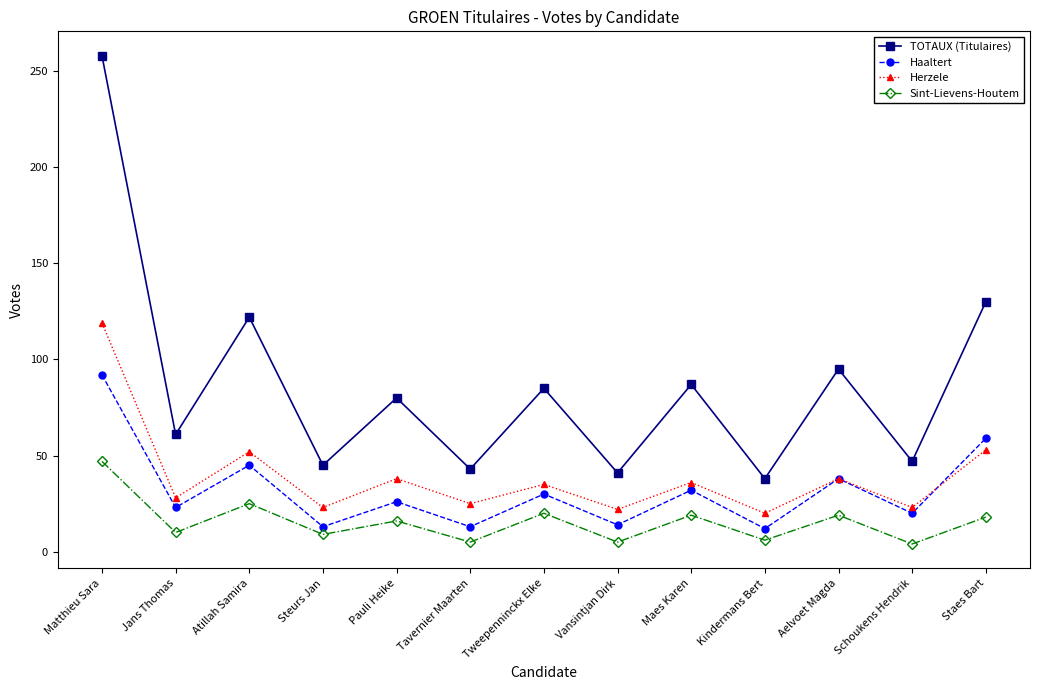

What is the label of the 13th point from the left?

Staes Bart